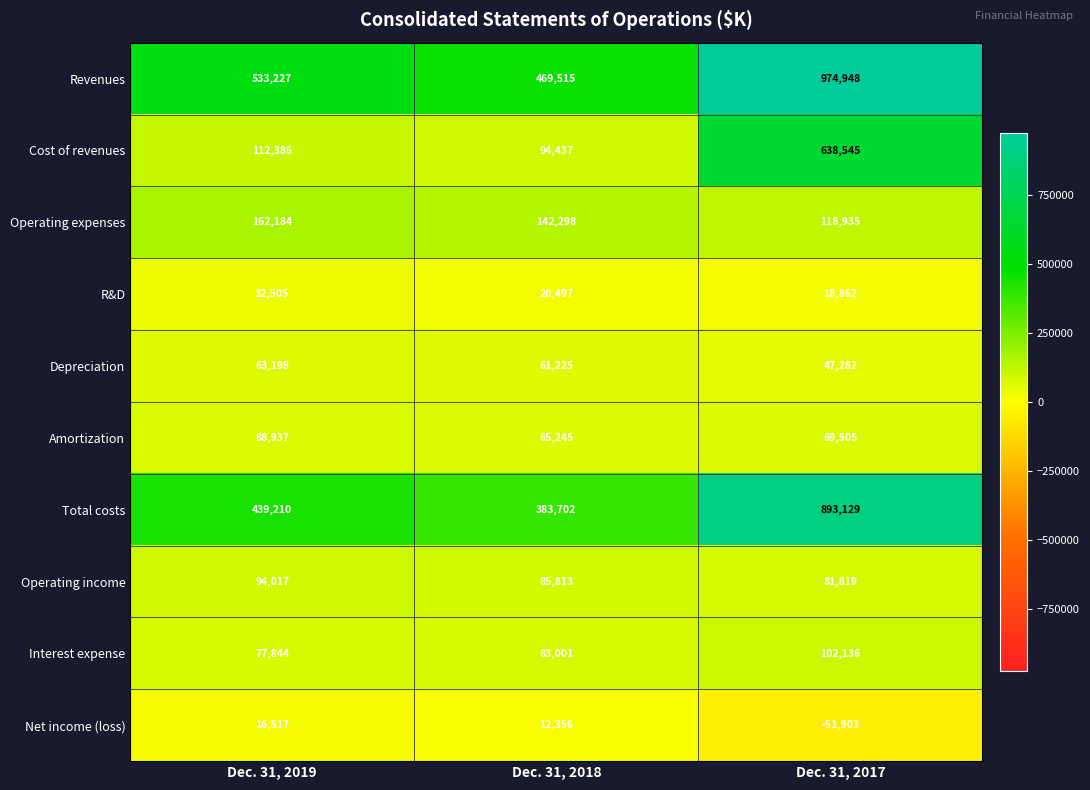

At which label does Net income (loss) first exceed 12356?

Dec. 31, 2019